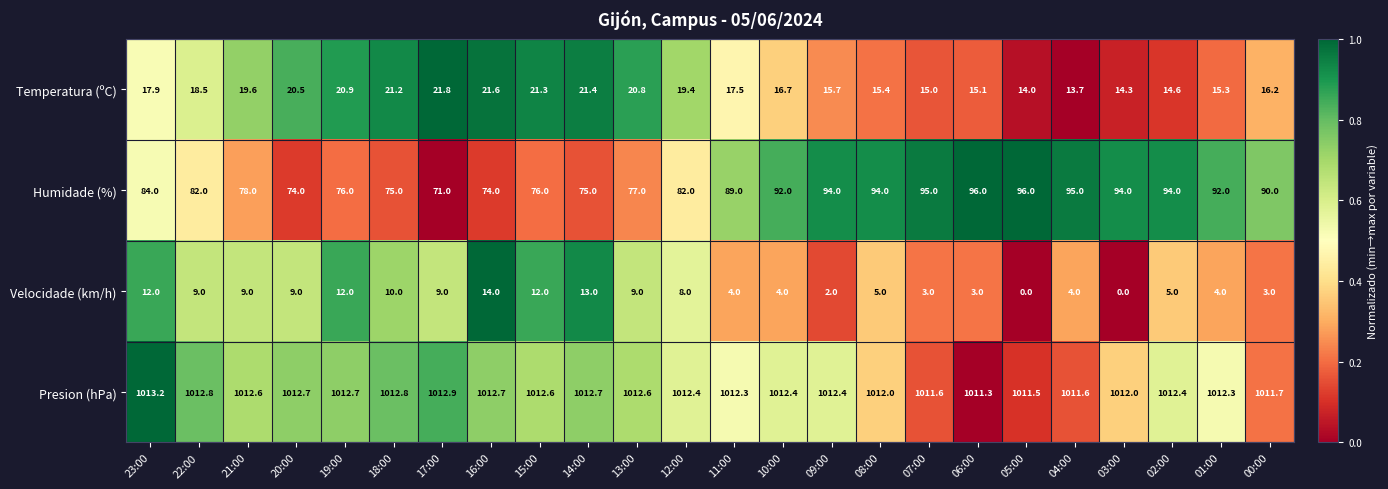

What is the maximum value for Temperatura (ºC)?

21.8